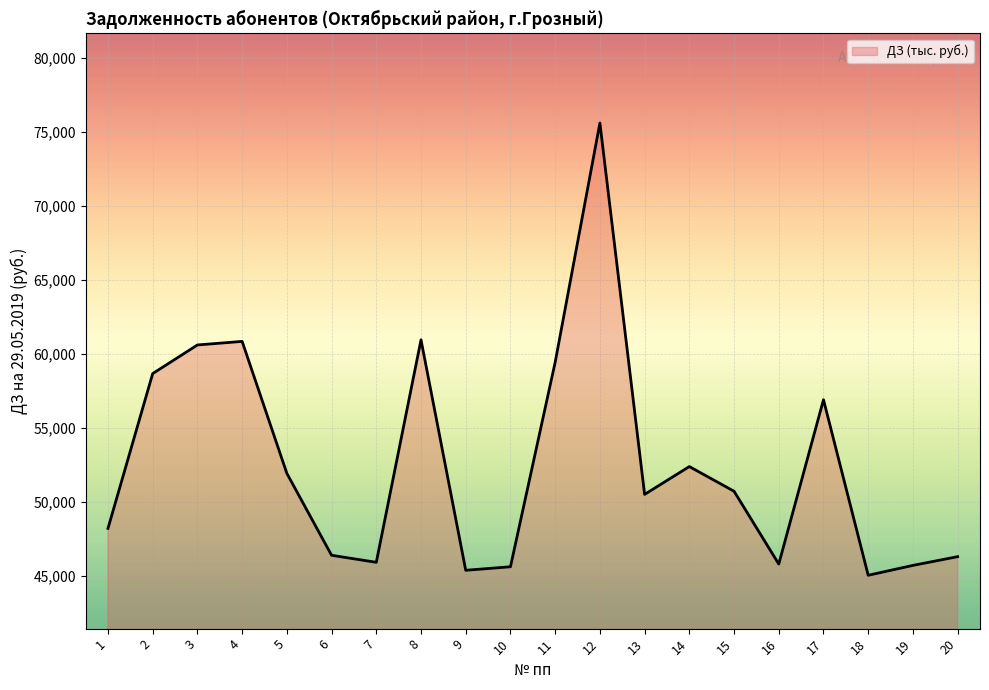

Count the number of values greater than 50716.

10